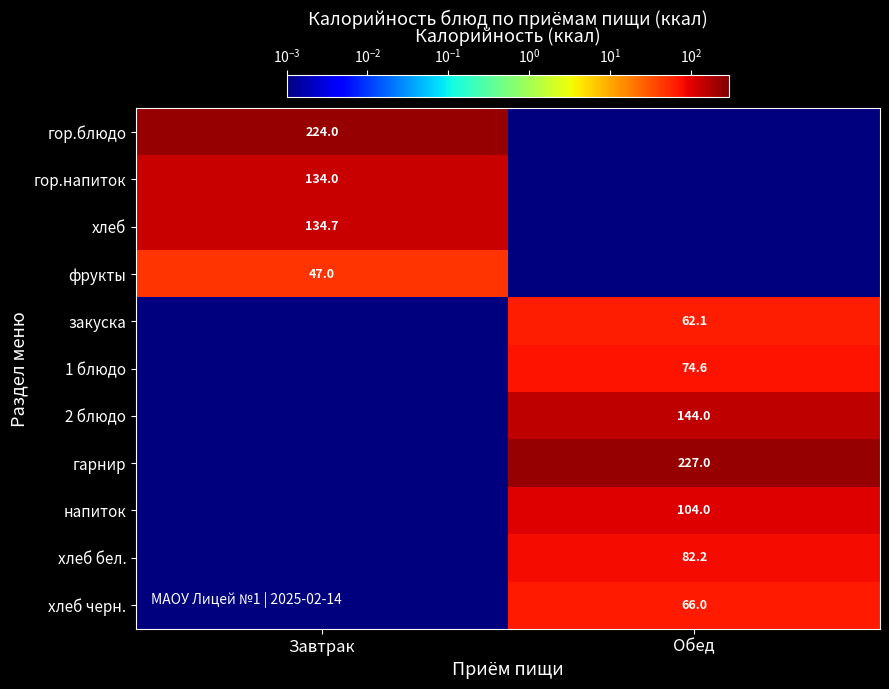

How many data points in гор.напиток are less than 134?

1